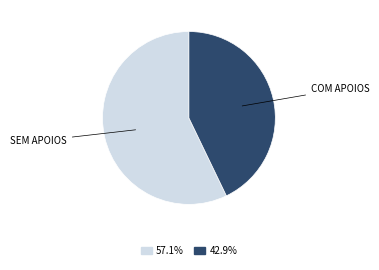

Is there a majority slice in this chart?

Yes